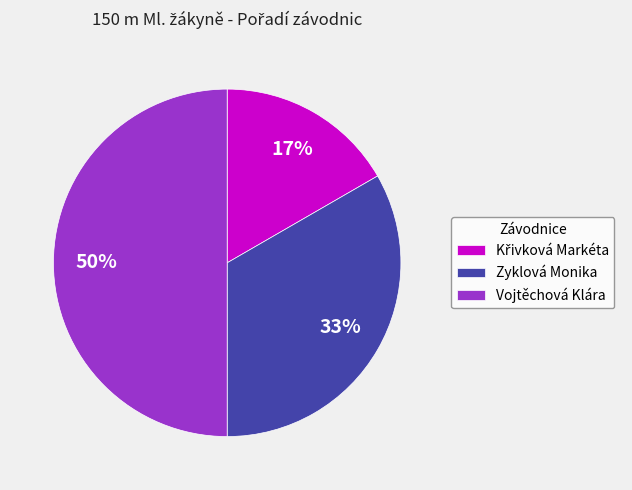

To the nearest percent, what is the average slice percentage?

33%